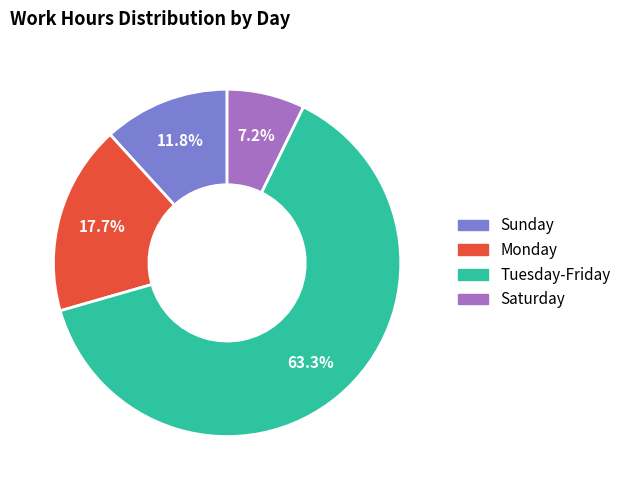

Does any single category account for the majority?

Yes